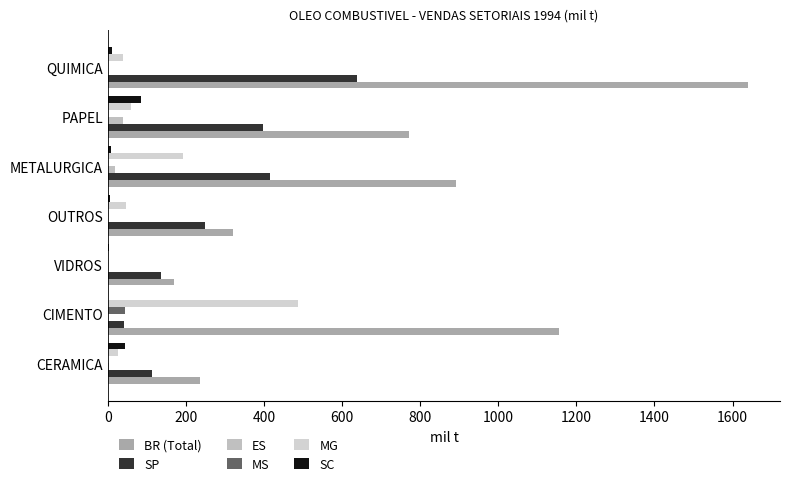

What is the maximum value shown in the chart?

1639.6